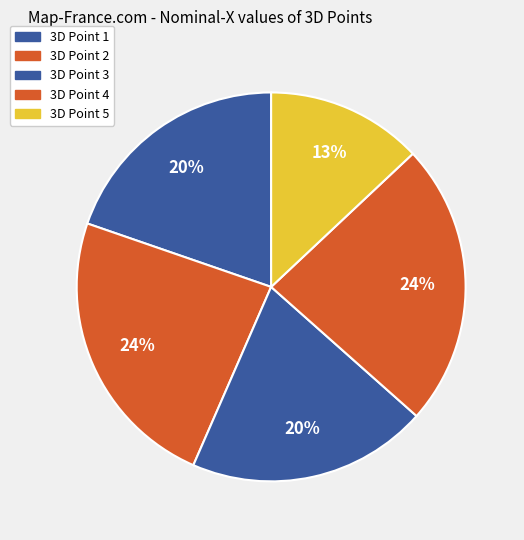

How many slices are in this pie chart?

5